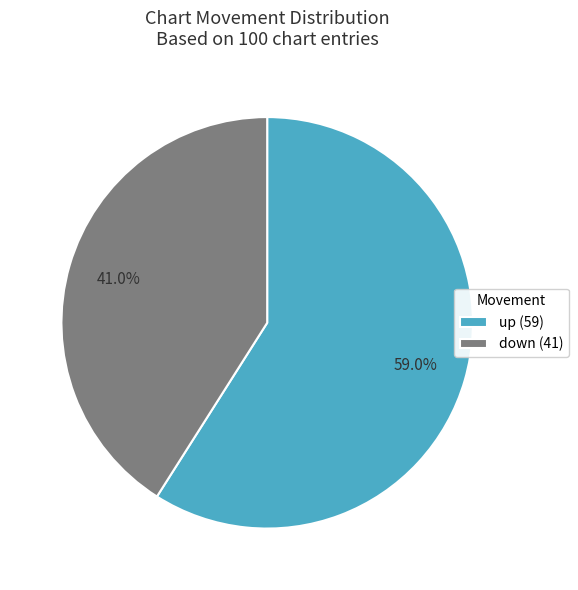

What is the largest slice in the pie chart?

up